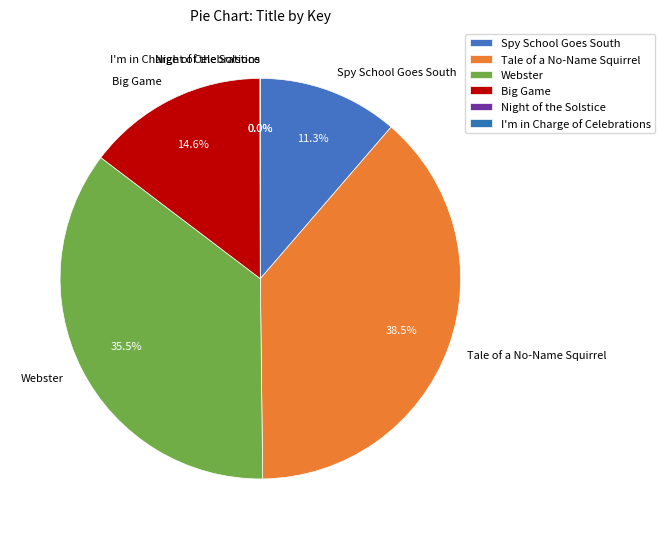

To the nearest percent, what is the difference between the Tale of a No-Name Squirrel and Webster slice percentages?

3%